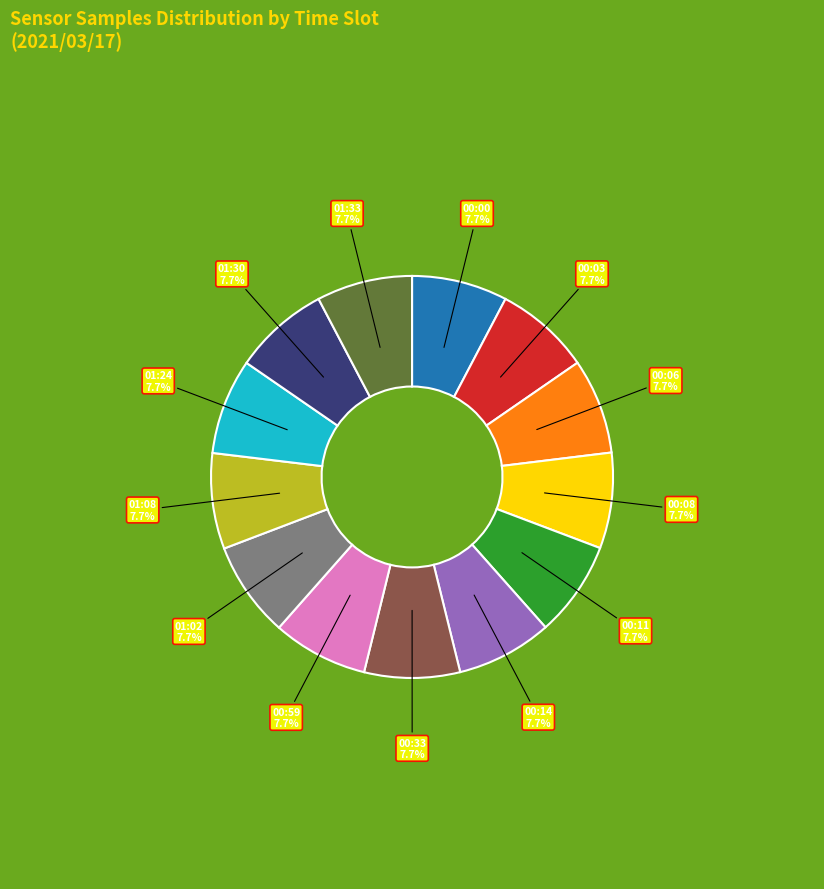

To the nearest percent, what percentage of the pie is 00:06?

8%